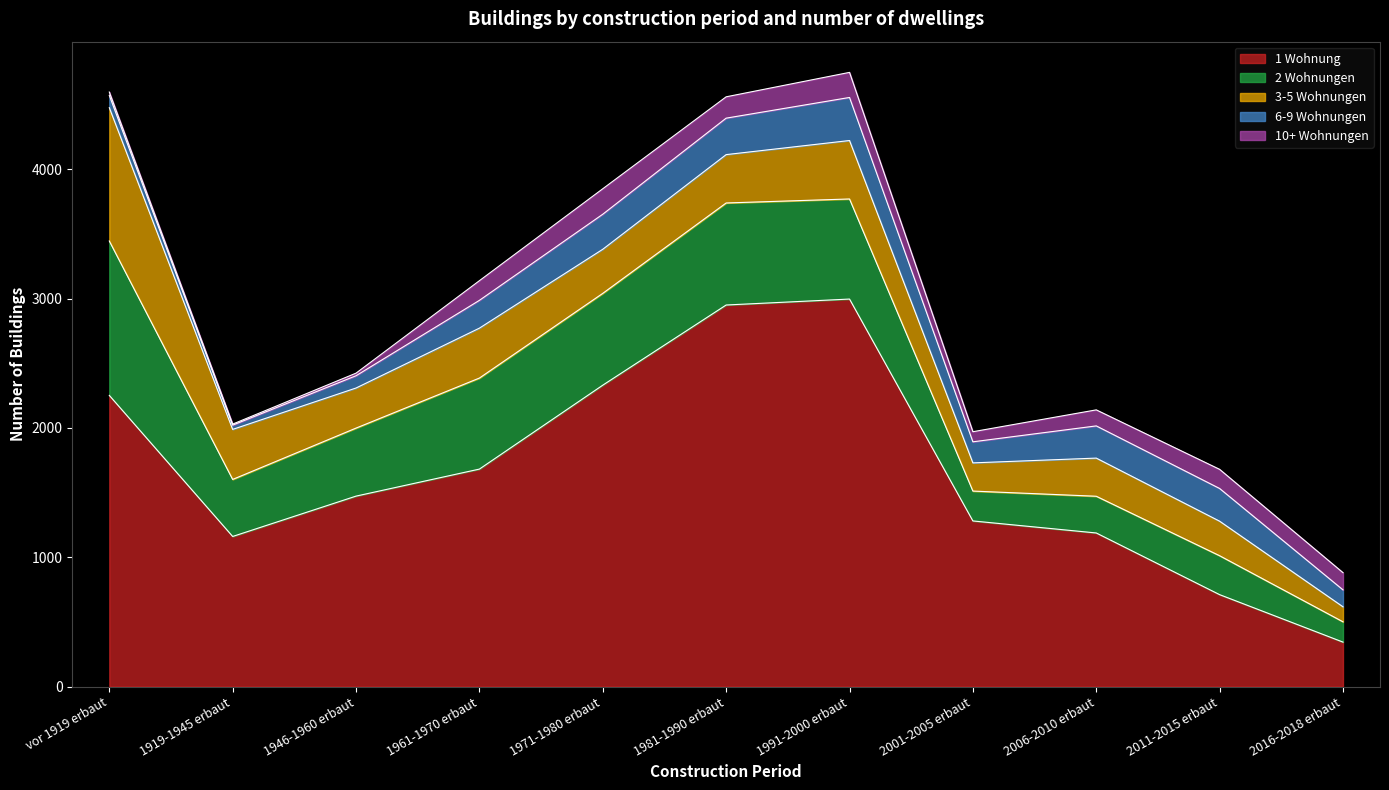

Is it true that 6-9 Wohnungen equals 95 at vor 1919 erbaut?

True